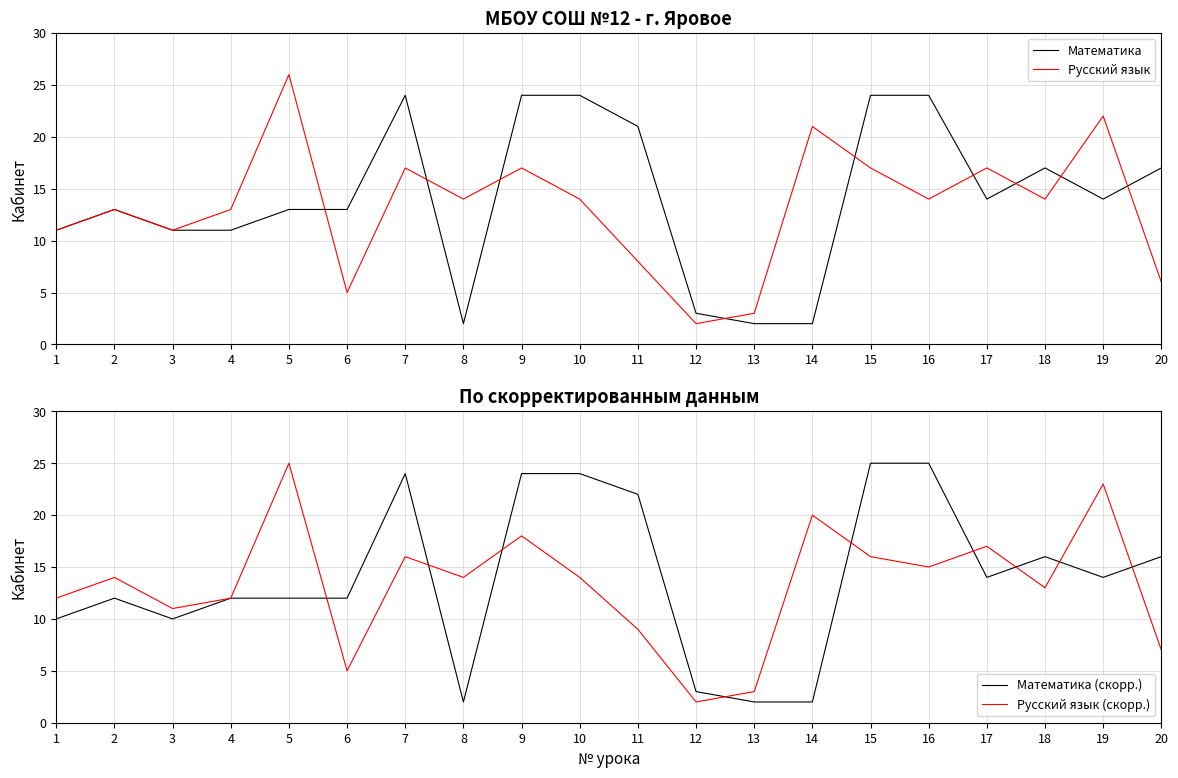

After their last crossing, which series has the higher values: Математика or Русский язык?

Математика